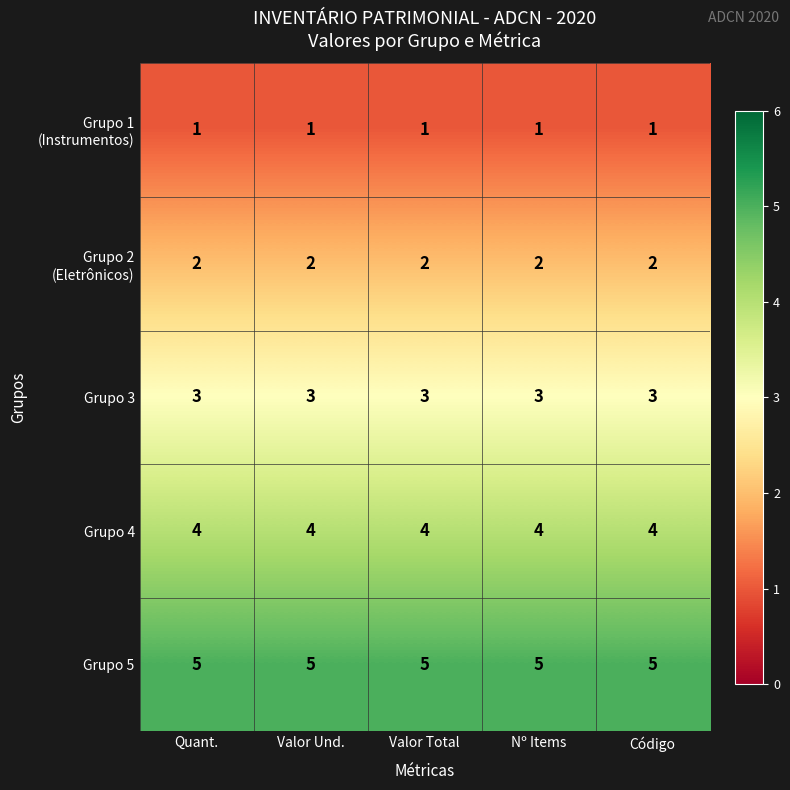

What is the greatest value displayed?

5